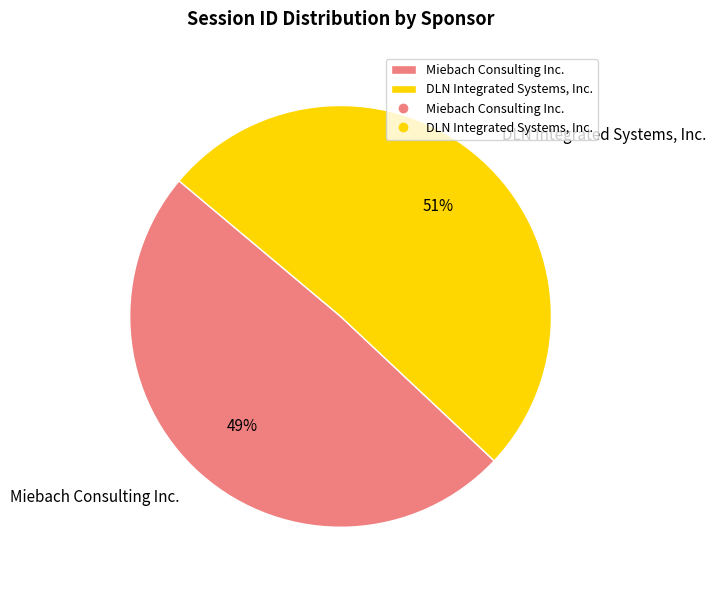

How many segments does this pie chart have?

2